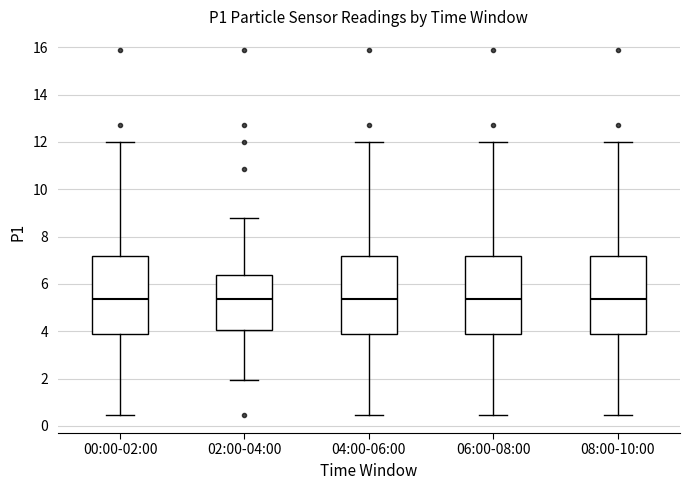

Reading left to right, read every box against the y-axis: the position of its median line, the range the box covers, and the ends of its whiskers. The values are not printed on the chart, so give them approximately, as read against the axis.

00:00-02:00: median 5.4, box 3.8 to 7.2, whiskers 0.4 to 12.0
02:00-04:00: median 5.4, box 4.0 to 6.4, whiskers 2.0 to 8.8
04:00-06:00: median 5.4, box 3.8 to 7.2, whiskers 0.4 to 12.0
06:00-08:00: median 5.4, box 3.8 to 7.2, whiskers 0.4 to 12.0
08:00-10:00: median 5.4, box 3.8 to 7.2, whiskers 0.4 to 12.0